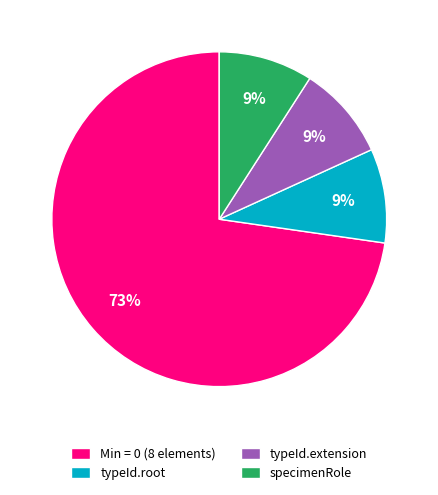

Is the sum of Min = 0 (8 elements) and specimenRole greater than half?

Yes